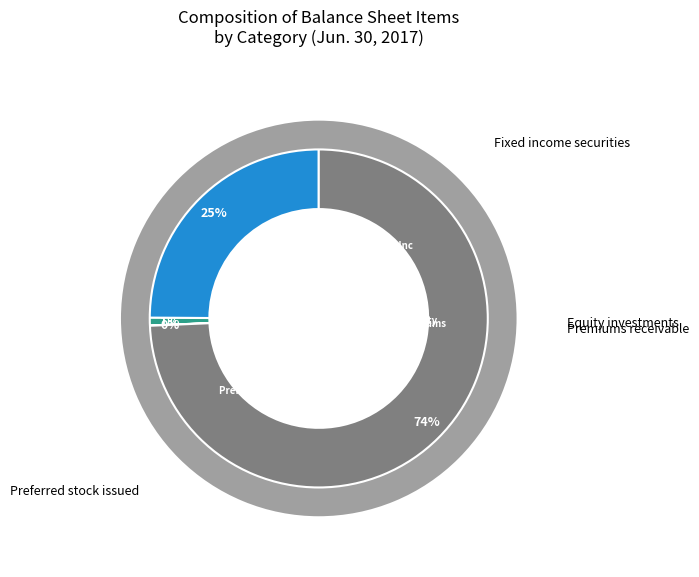

To the nearest percent, what is the difference between the largest and smallest slice percentages?

74%